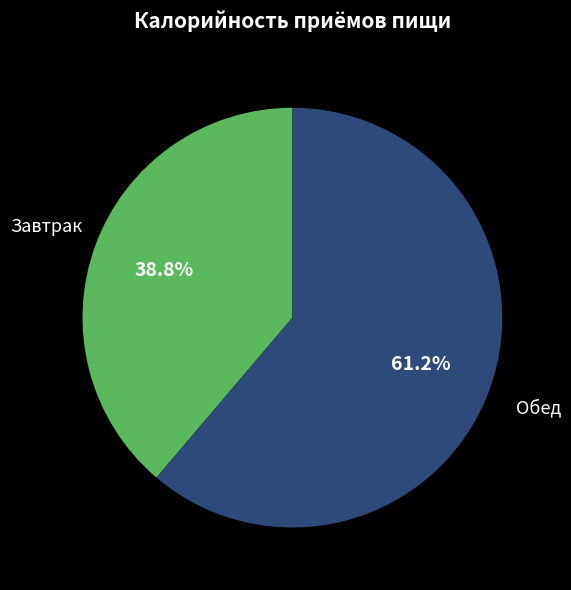

Rank the categories by value from highest to lowest.

Обед, Завтрак